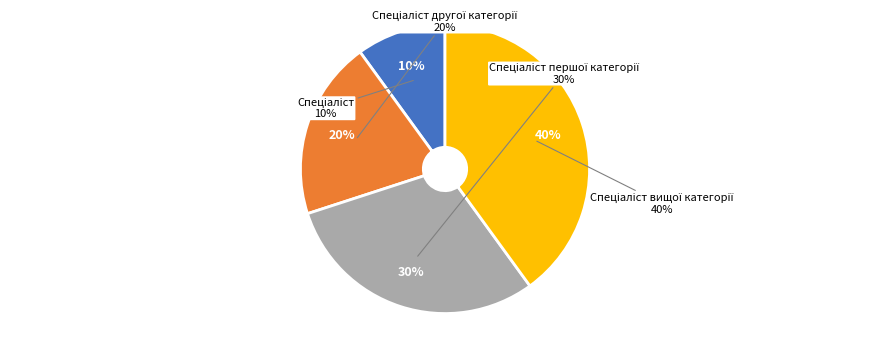

Rank the categories by value from highest to lowest.

Спеціаліст вищої категорії, Спеціаліст першої категорії, Спеціаліст другої категорії, Спеціаліст